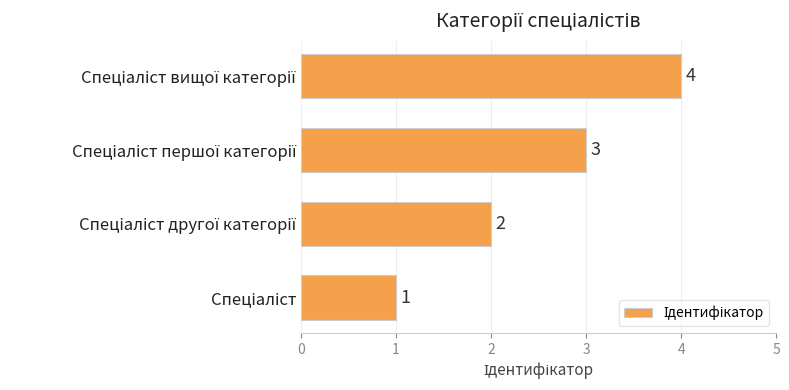

What is the sum of all values?

10